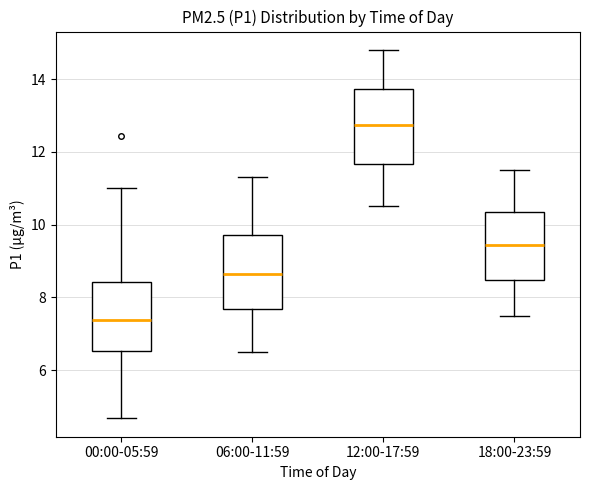

Which box's median line is the highest?

12:00-17:59